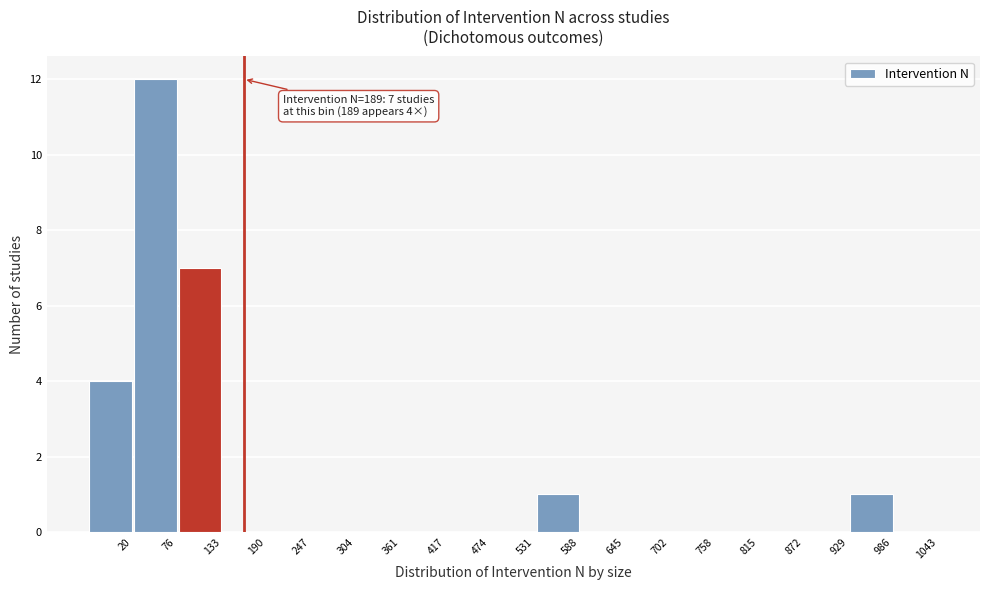

Reading left to right, extract all data points from this chart.

20=4	76=12	133=7	190=0	247=0	304=0	361=0	417=0	474=0	531=0	588=1	645=0	702=0	758=0	815=0	872=0	929=0	986=1	1043=0